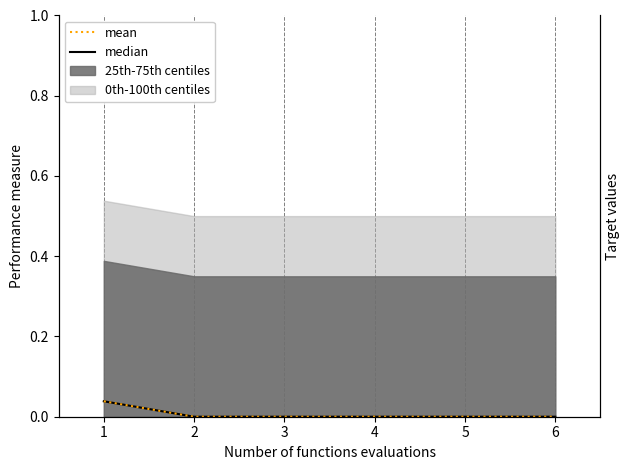

Reading right to left, transcribe all the data shown in this chart.

median: 6=0.0	5=0.0	4=0.0	3=0.0	2=0.0	1=0.0
mean: 6=0.0	5=0.0	4=0.0	3=0.0	2=0.0	1=0.0